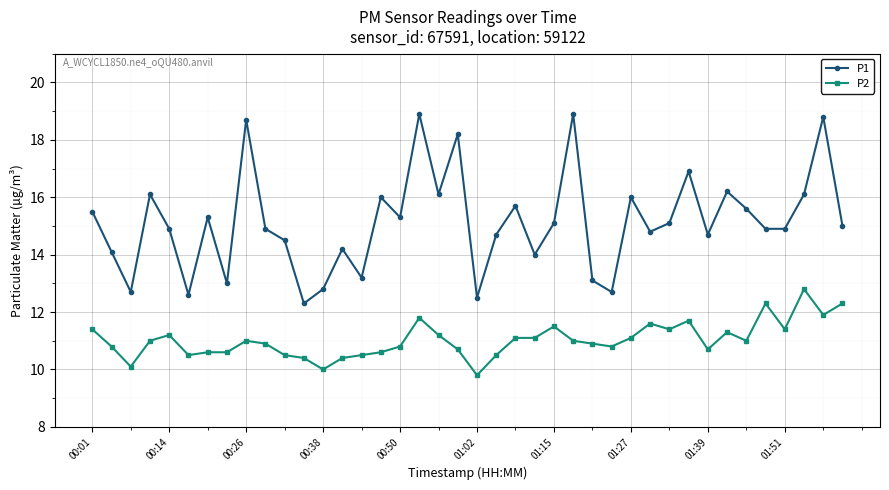

What is the smallest value displayed?

9.8